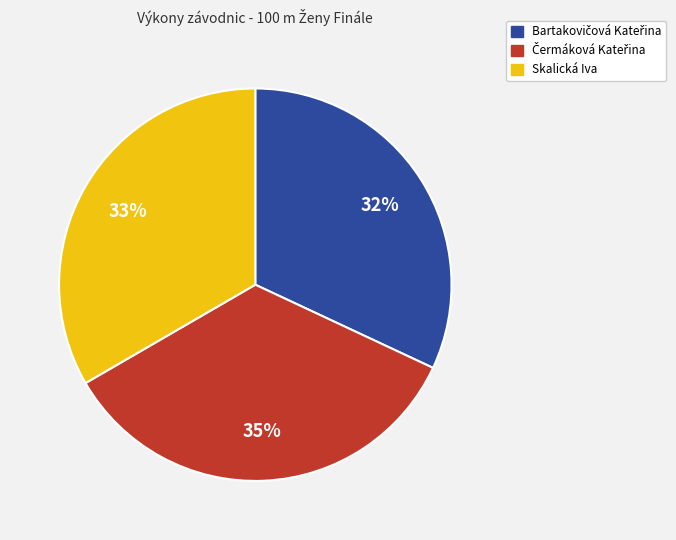

To the nearest percent, what percentage of the pie is Skalická Iva?

33%